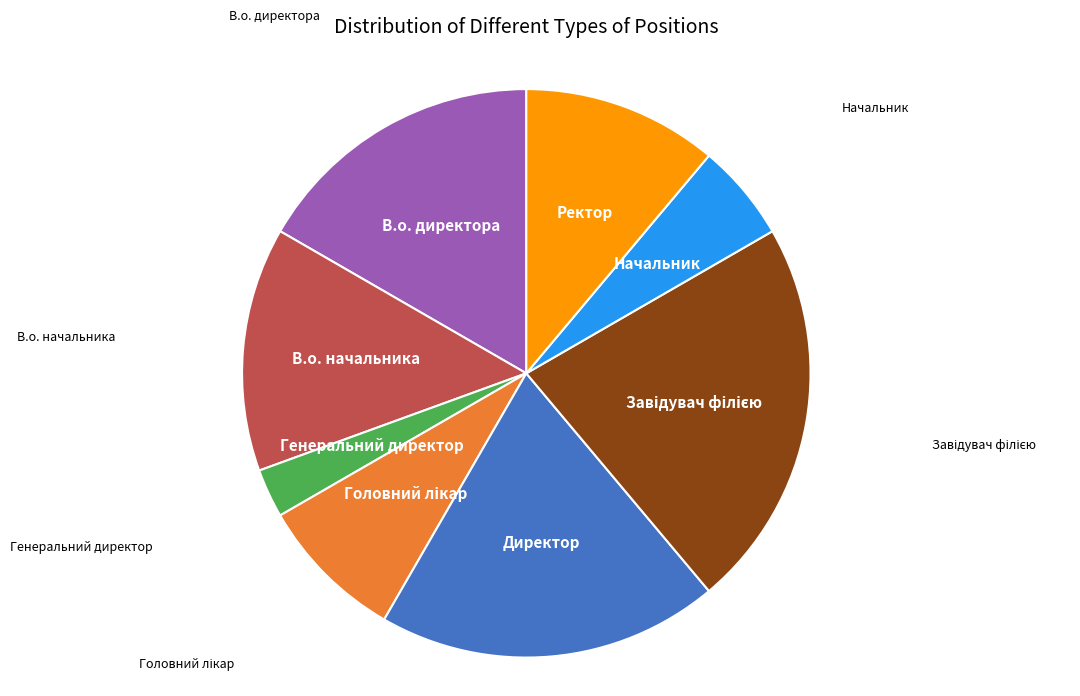

How many slices are in this pie chart?

8